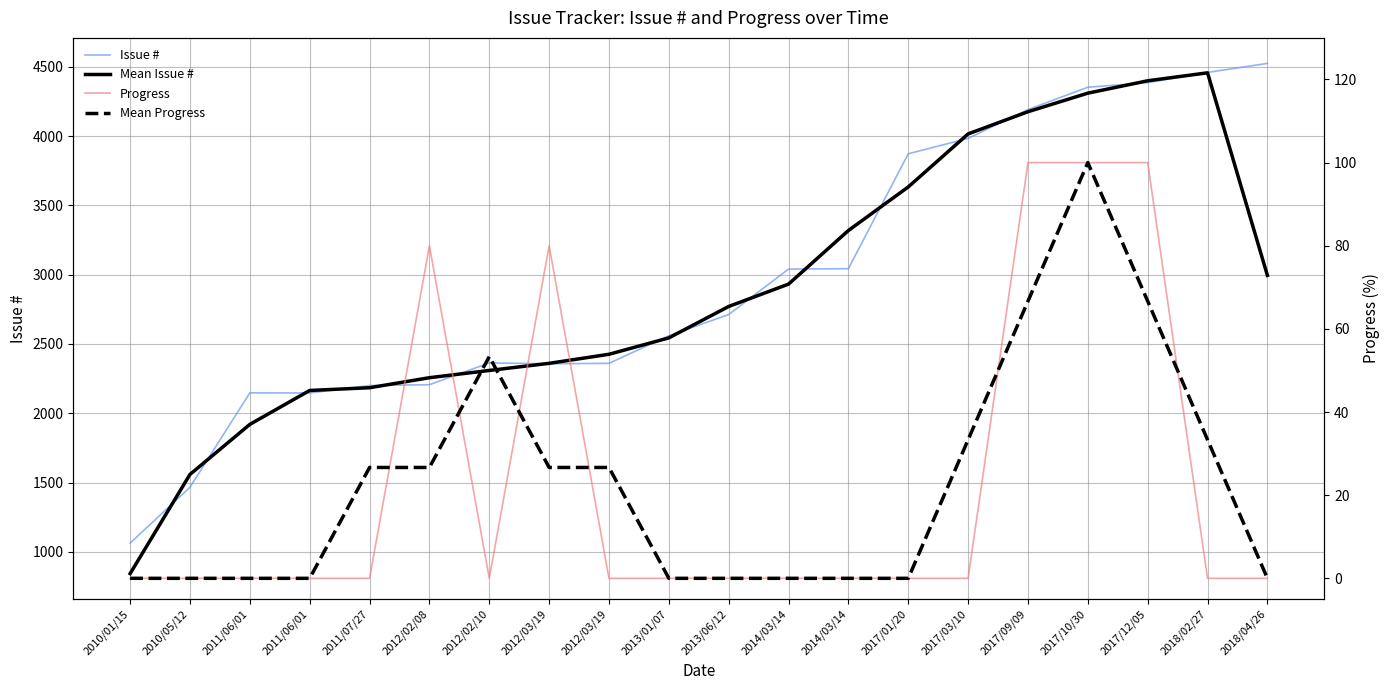

Where does the Issue # series first go above 2712?

2014/03/14